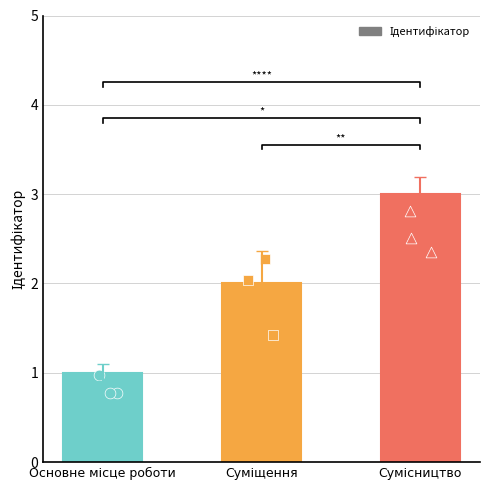

What is the change in value from Суміщення to Сумісництво?

+1